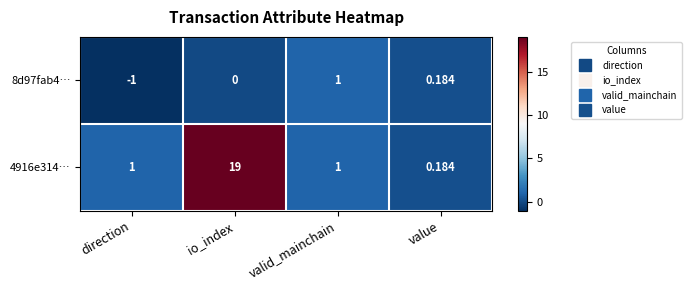

Rank the series by their maximum value, from lowest to highest.

8d97fab4…, 4916e314…